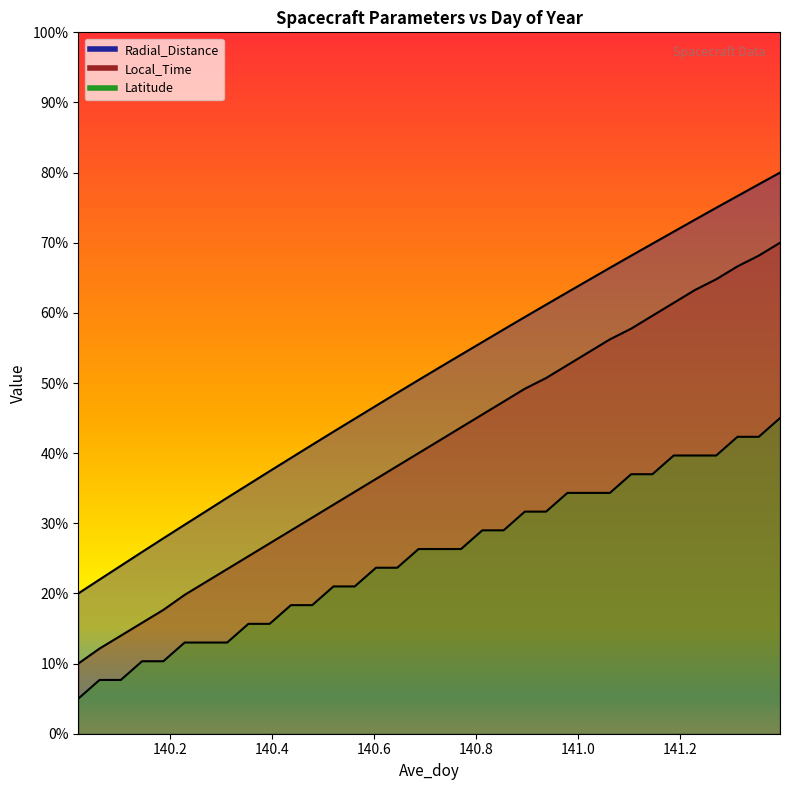

What is the label of the 11th point from the left?

140.4375